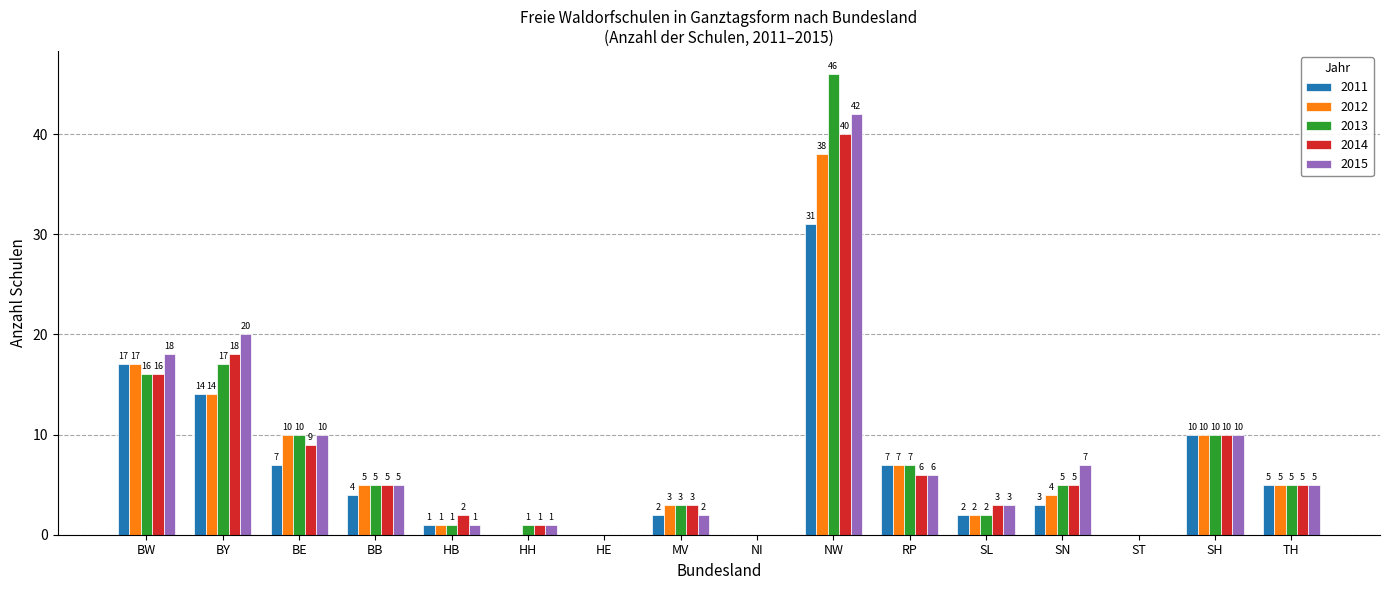

What is the sum of all 2015 values?

130